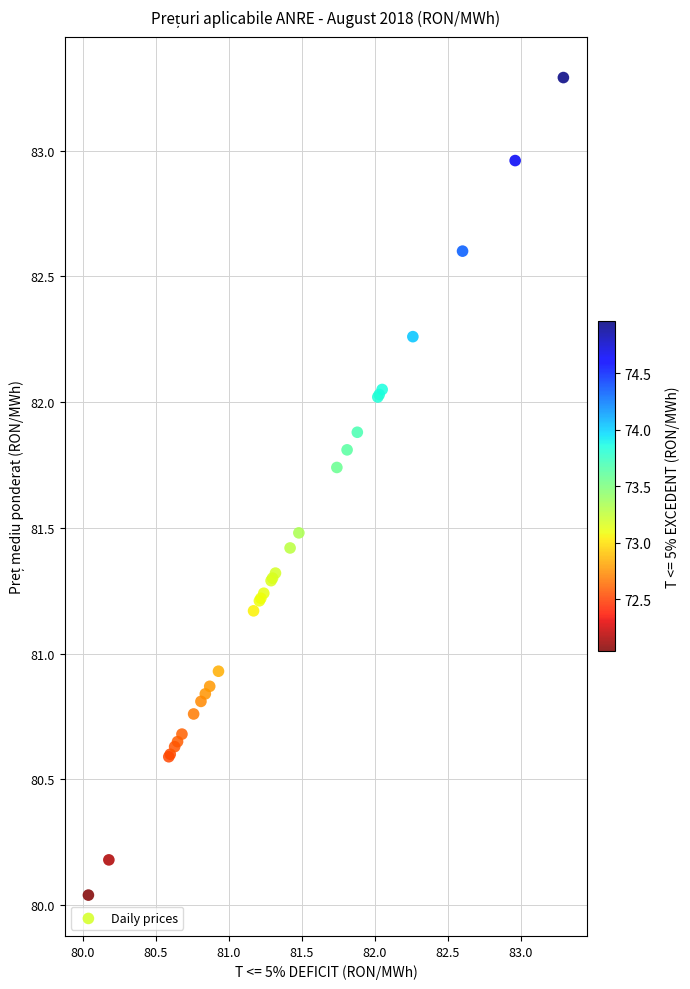

What Y value in the scatter plot is closest to 81?

80.9